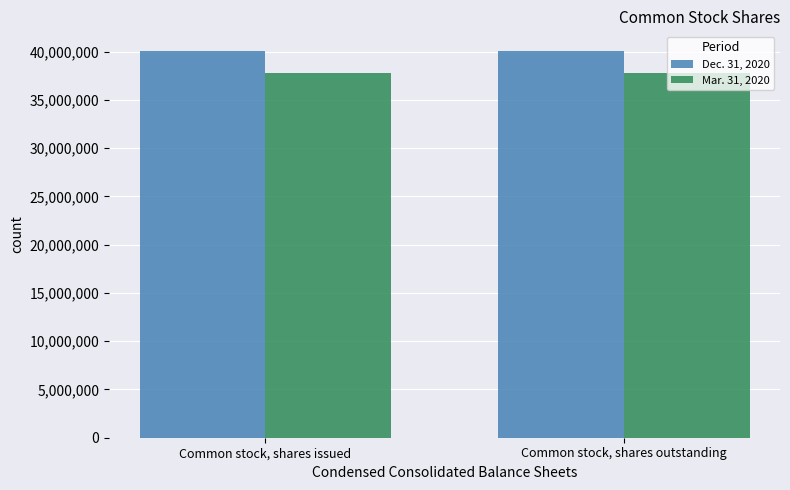

How many series are shown in this chart?

2